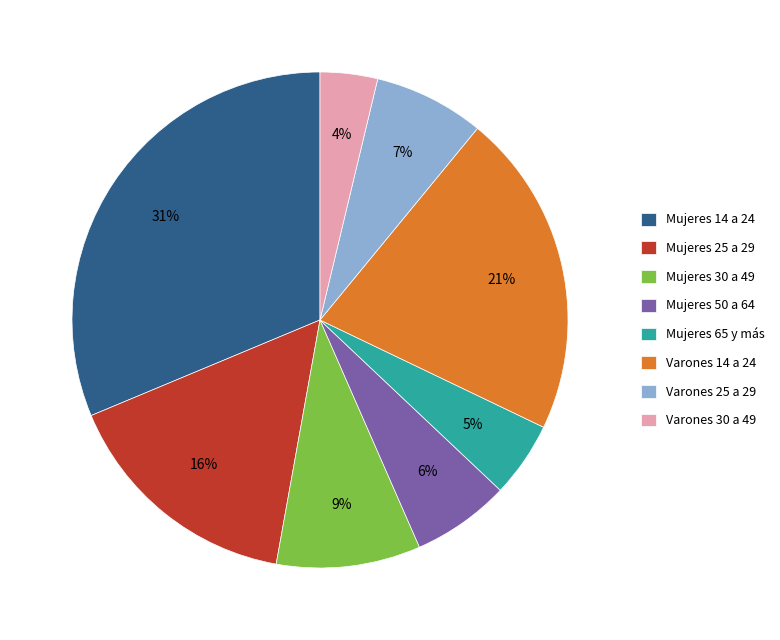

Does any single category account for the majority?

No